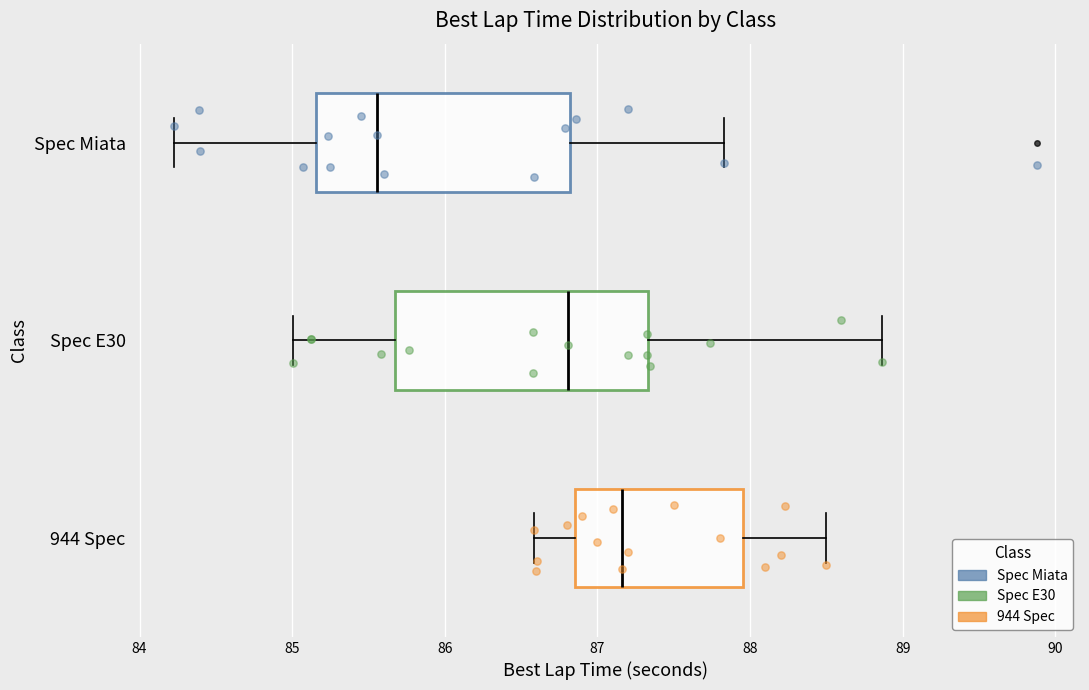

Where does the median line of the box for 944 Spec sit on the x-axis? The values are not printed on the chart, so give them approximately, as read against the axis.

87.2